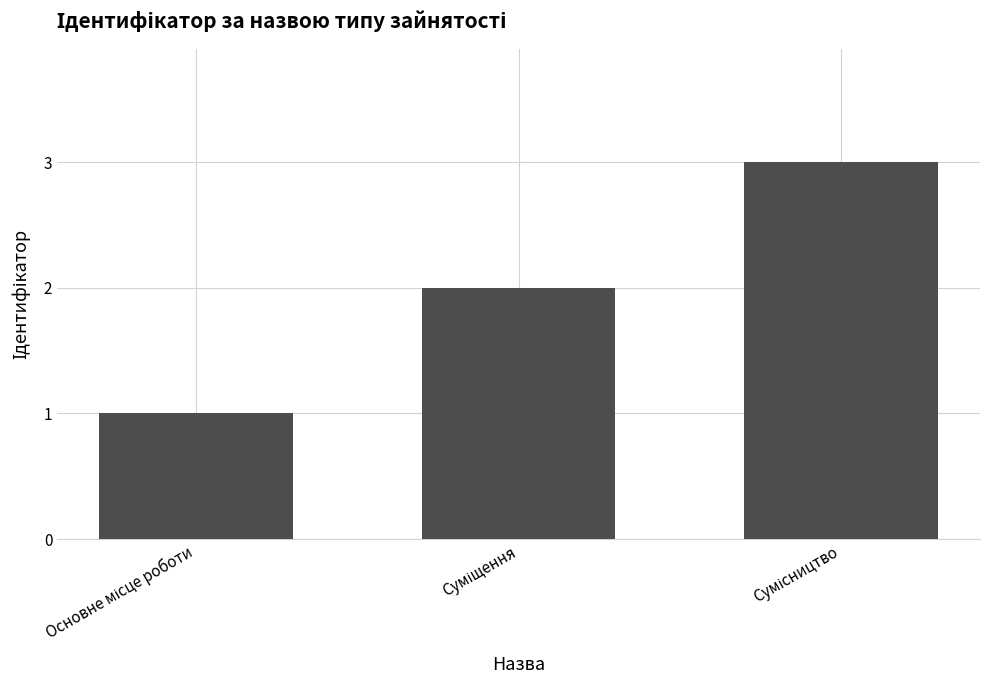

What is the difference between the maximum and second lowest values?

1